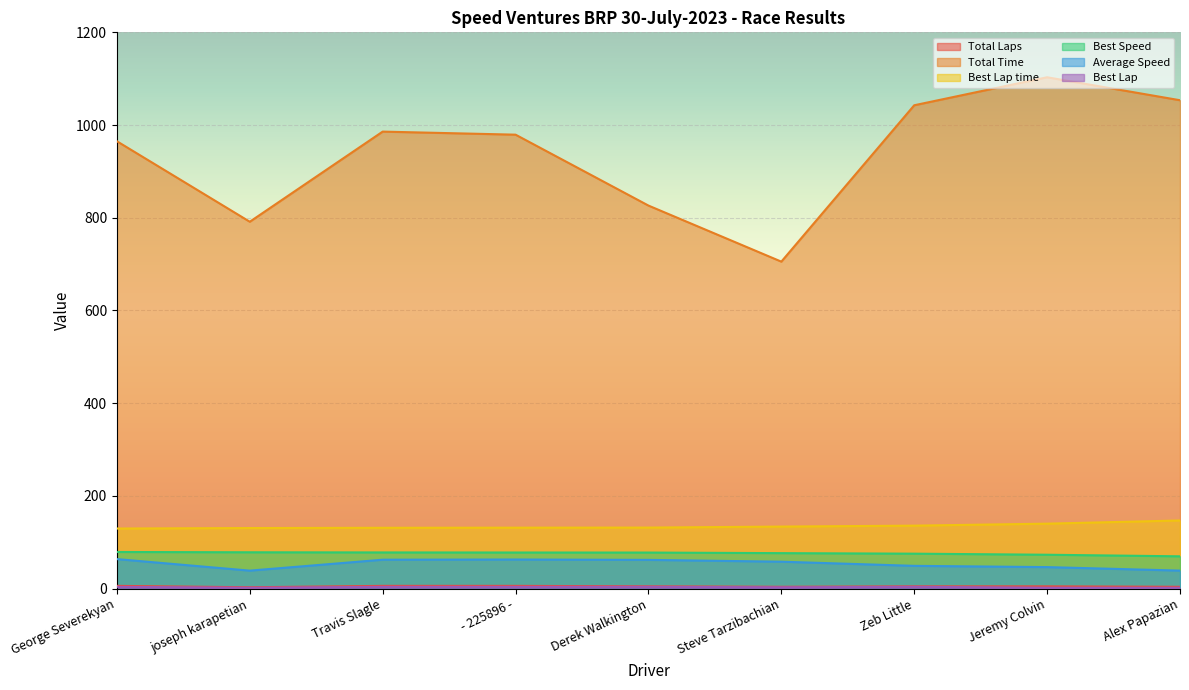

Which series has the largest total across all categories?

Total Time